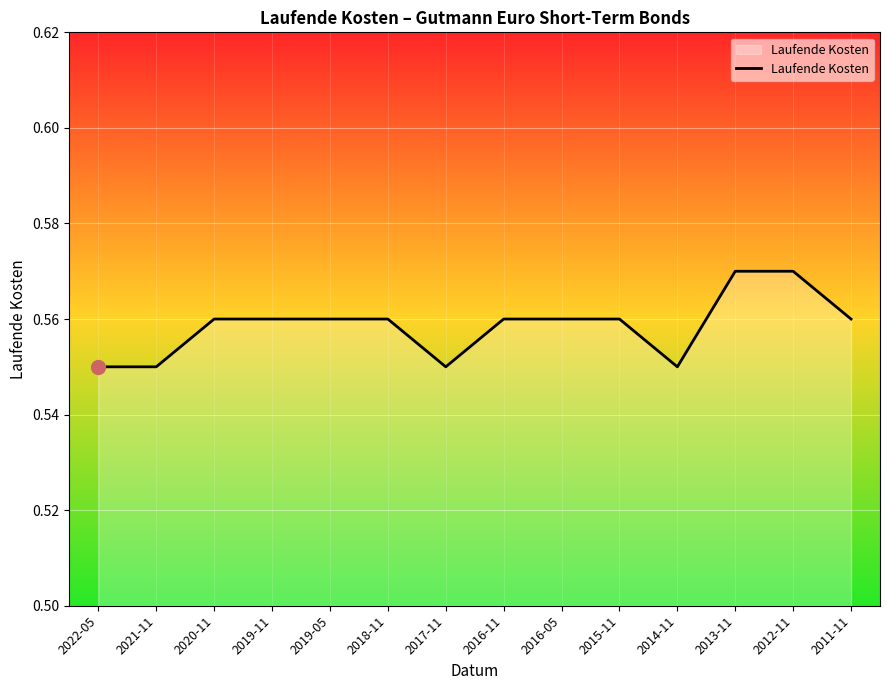

What position from the right is 2015-11?

5